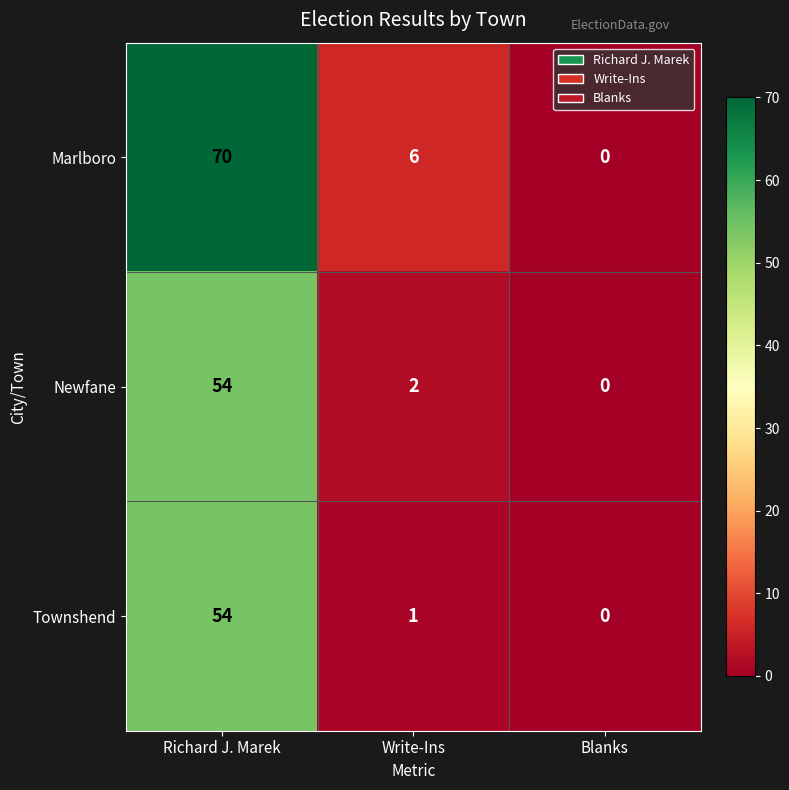

What is the difference between the maximum and minimum values in the Newfane series?

54